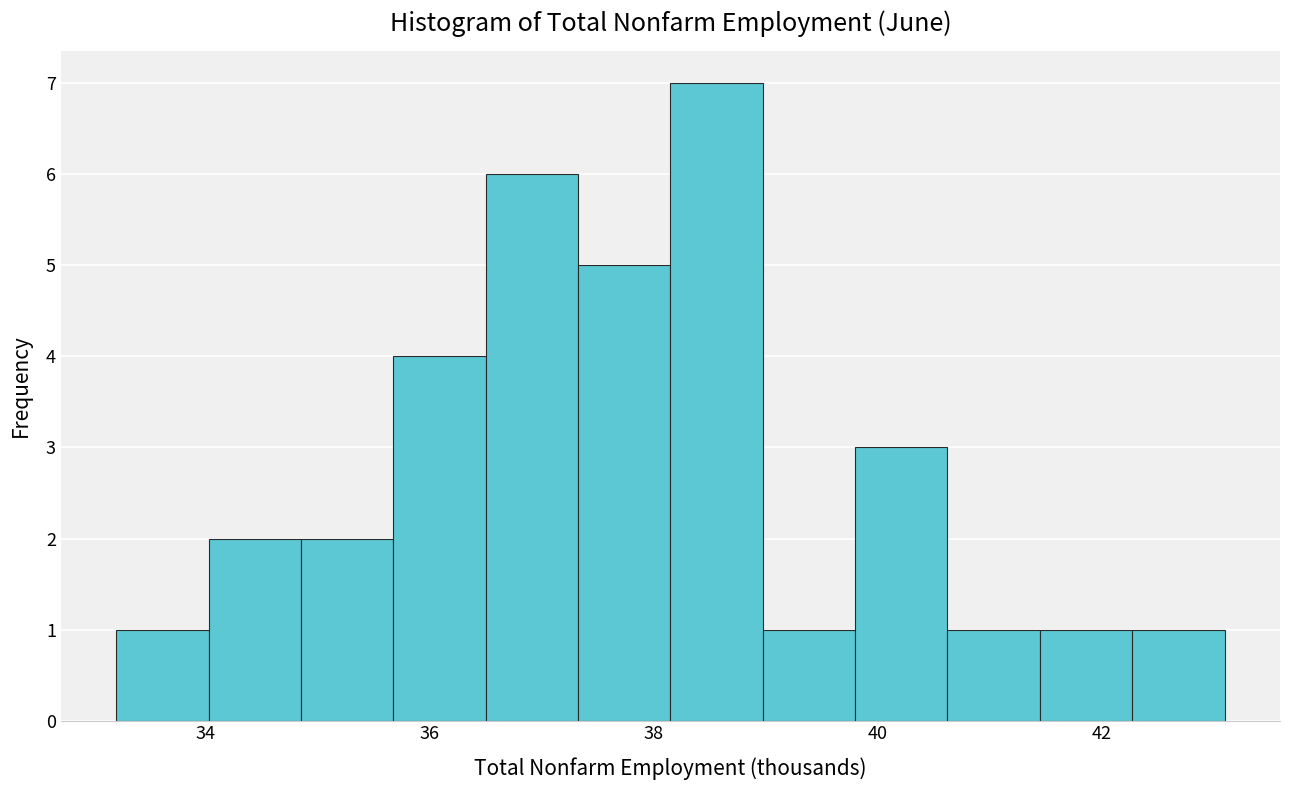

Over which range of the x-axis is the bar tallest?

38.2 to 39.0